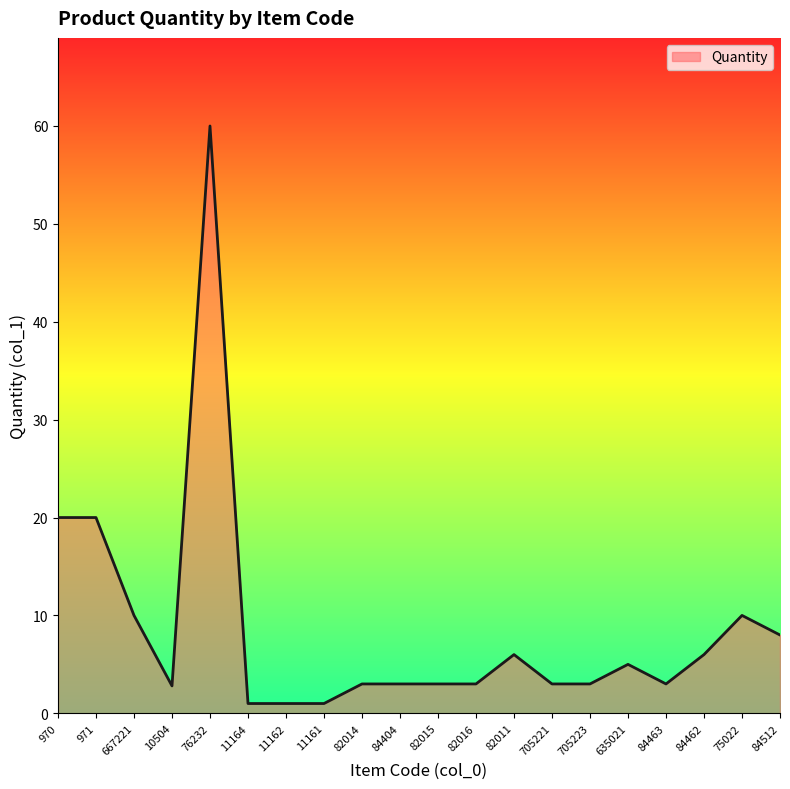

What position from the left is 82011?

13